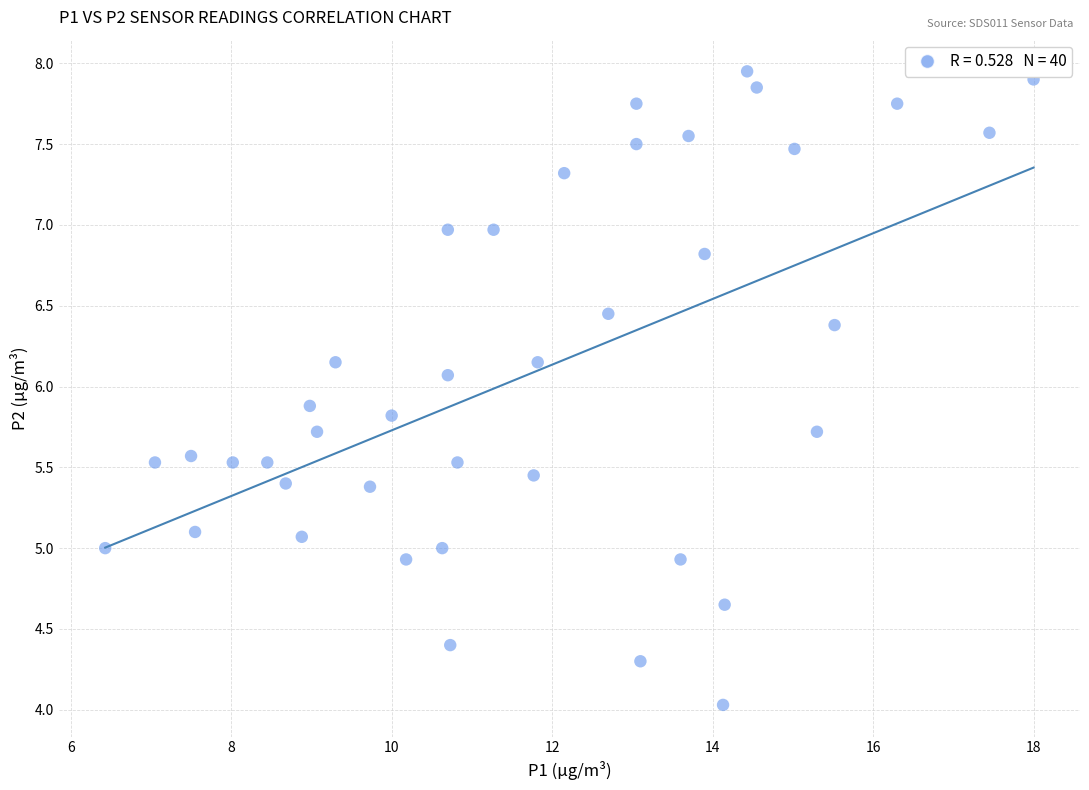

What is the range of X values (max minus min)?

11.6